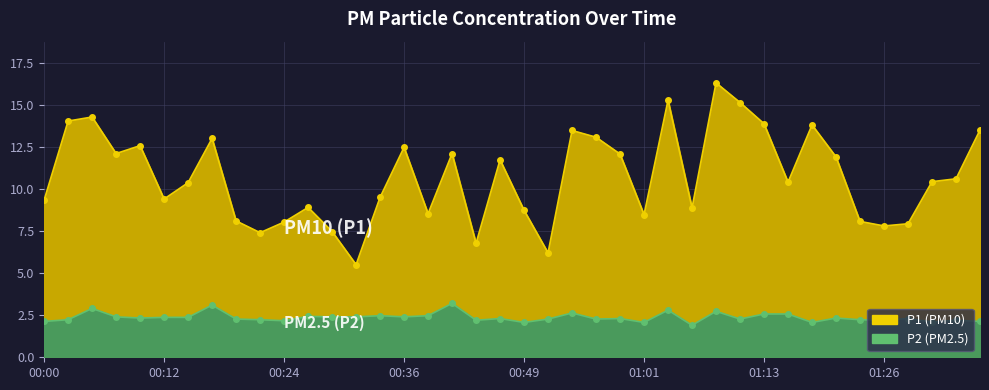

True or false: P1 has a value of 22.0 at 00:05.

False